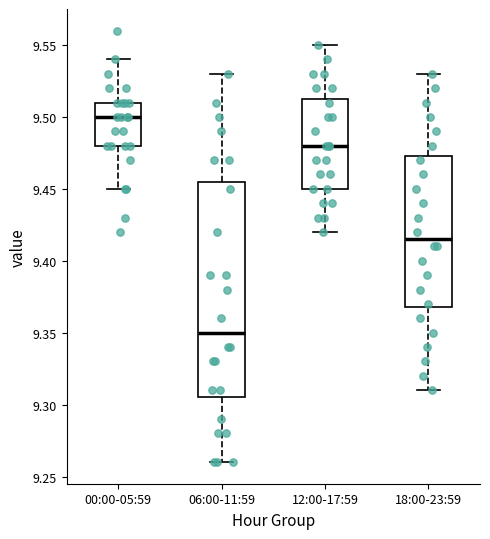

Where is the upper edge of the box for 00:00-05:59 on the y-axis? The values are not printed on the chart, so give them approximately, as read against the axis.

9.510